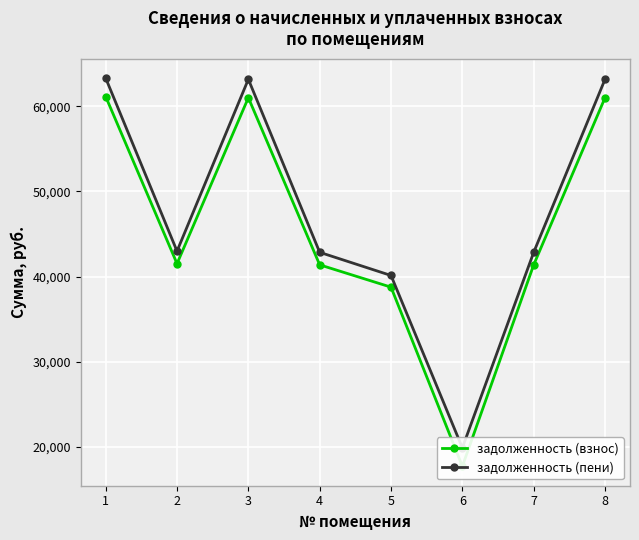

What is the spread (max minus min) of values at 5?

1373.3